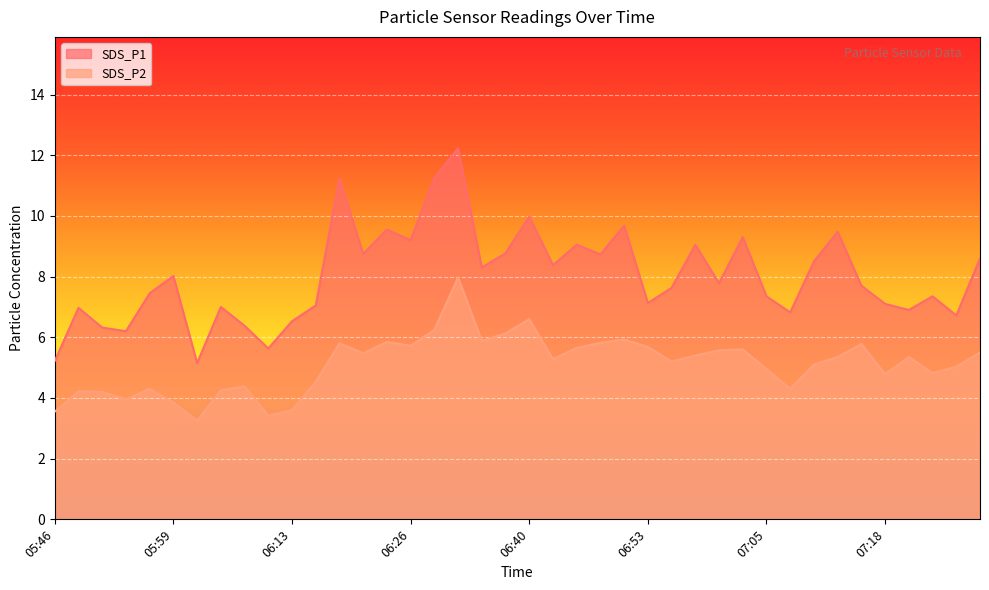

What are all the series names shown in the legend?

SDS_P1, SDS_P2